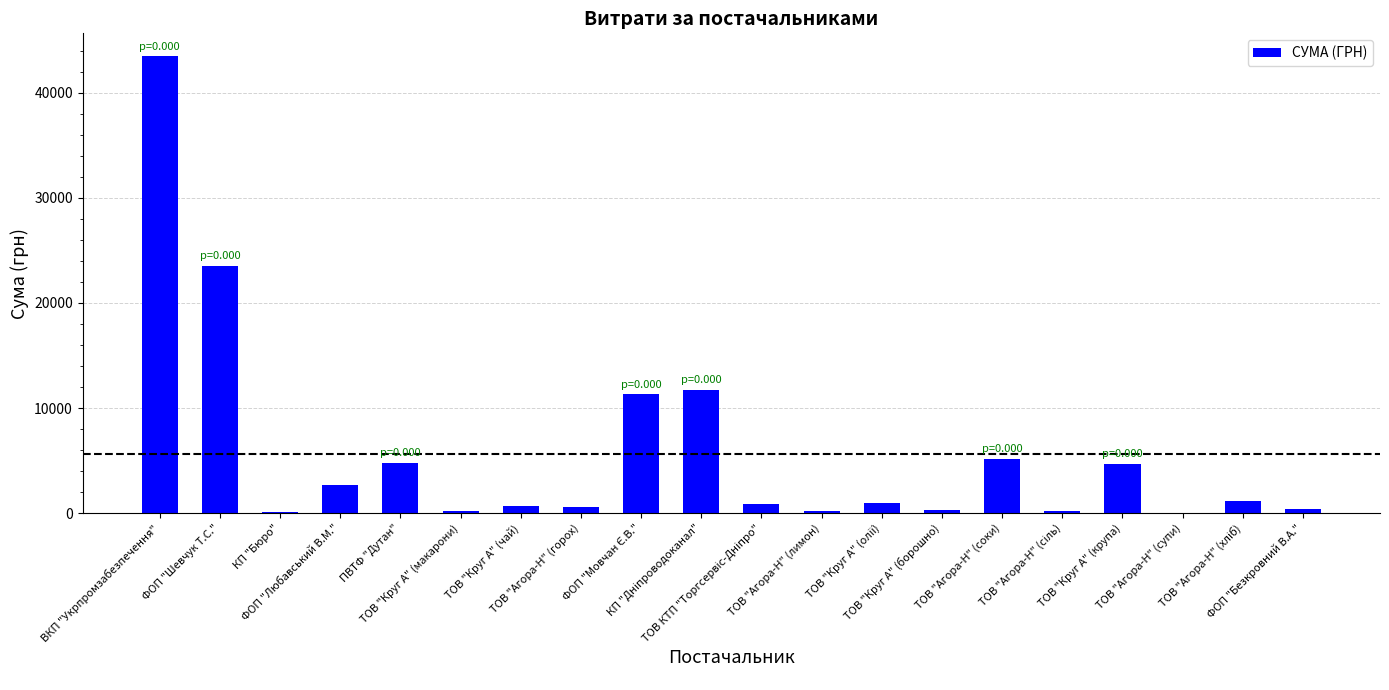

Are the bars horizontal?

No